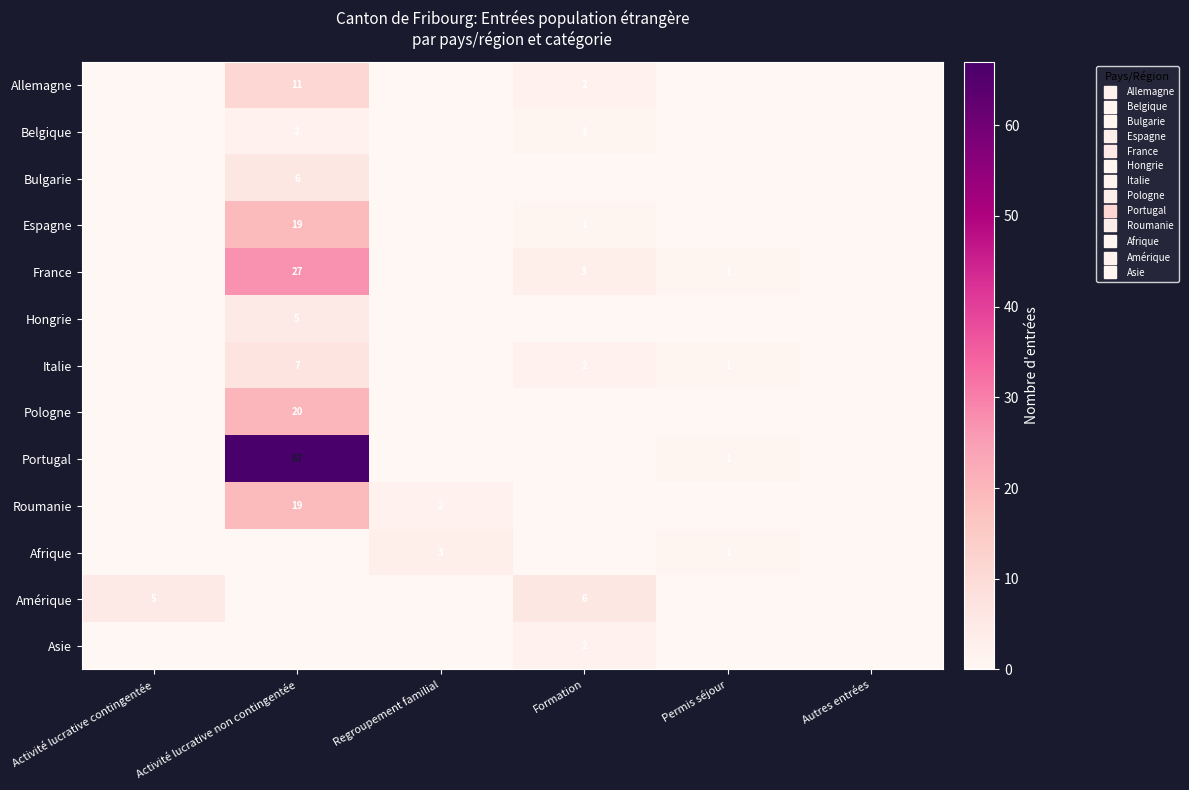

Which series has the largest range (max minus min)?

Portugal